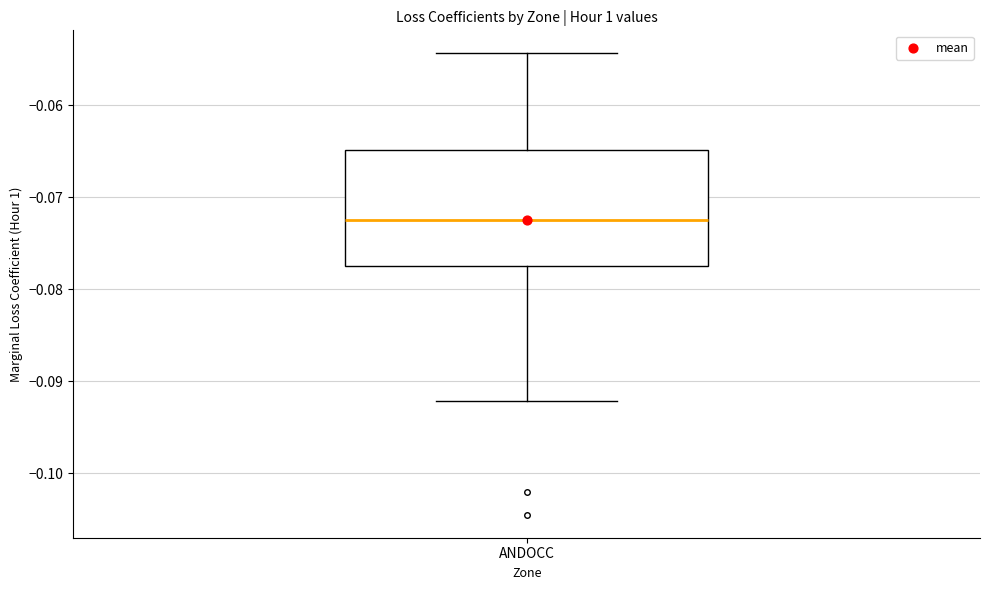

Read this box plot against the y-axis: the position of the median line, the range covered by the box, and the ends of both whiskers. The values are not printed on the chart, so give them approximately, as read against the axis.

median -0.073, box -0.077 to -0.065, whiskers -0.092 to -0.054